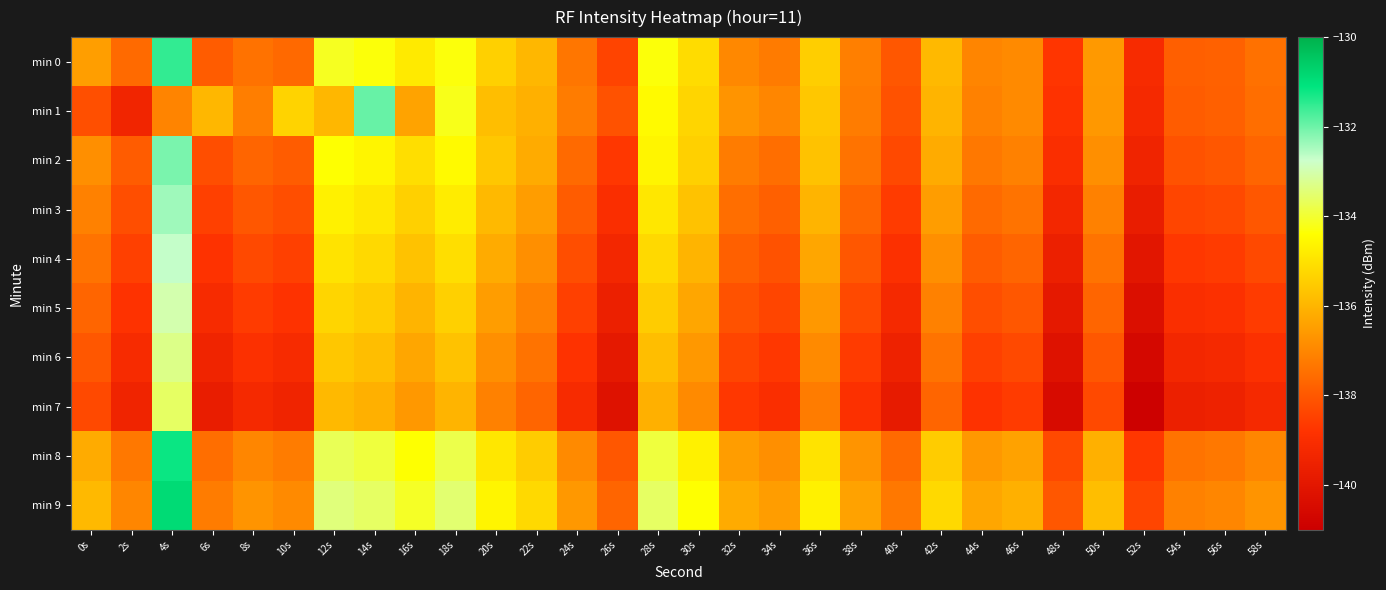

What is the total value across all series at 26s?

-1388.9